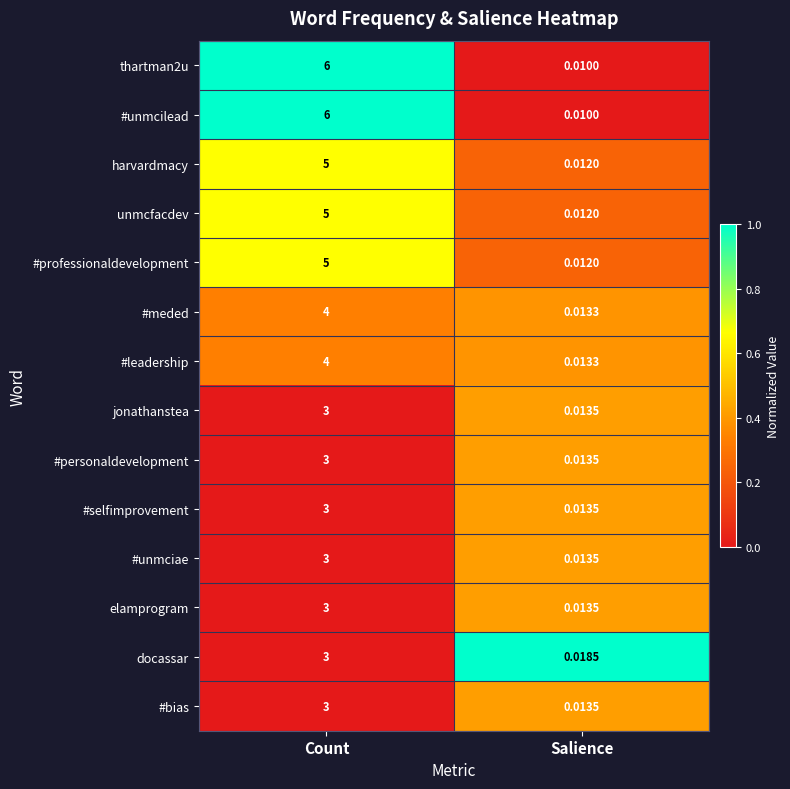

At which label does #personaldevelopment reach its peak?

Count